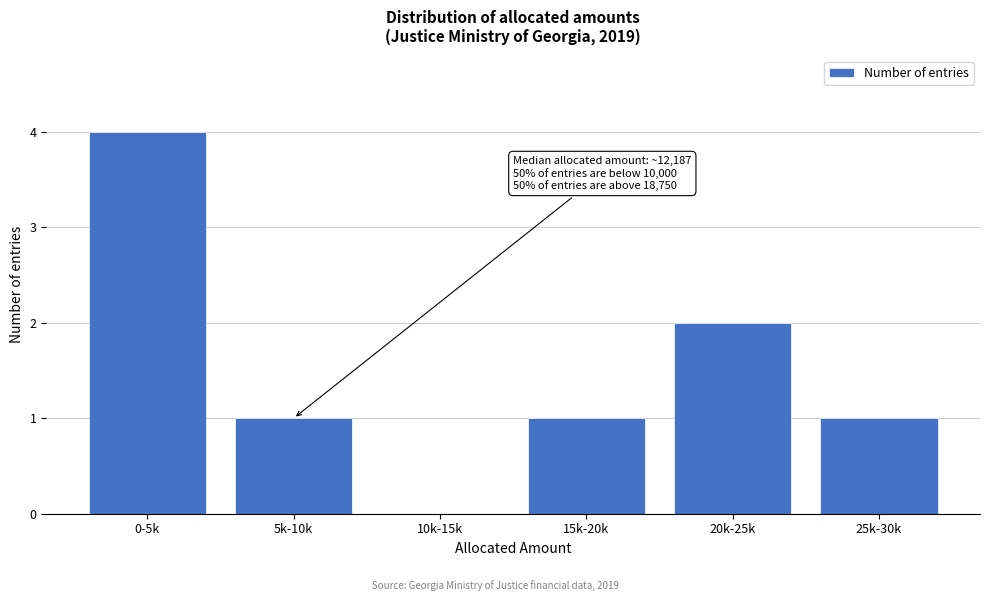

Reading right to left, transcribe all the data shown in this chart.

25k-30k=1	20k-25k=2	15k-20k=1	10k-15k=0	5k-10k=1	0-5k=4